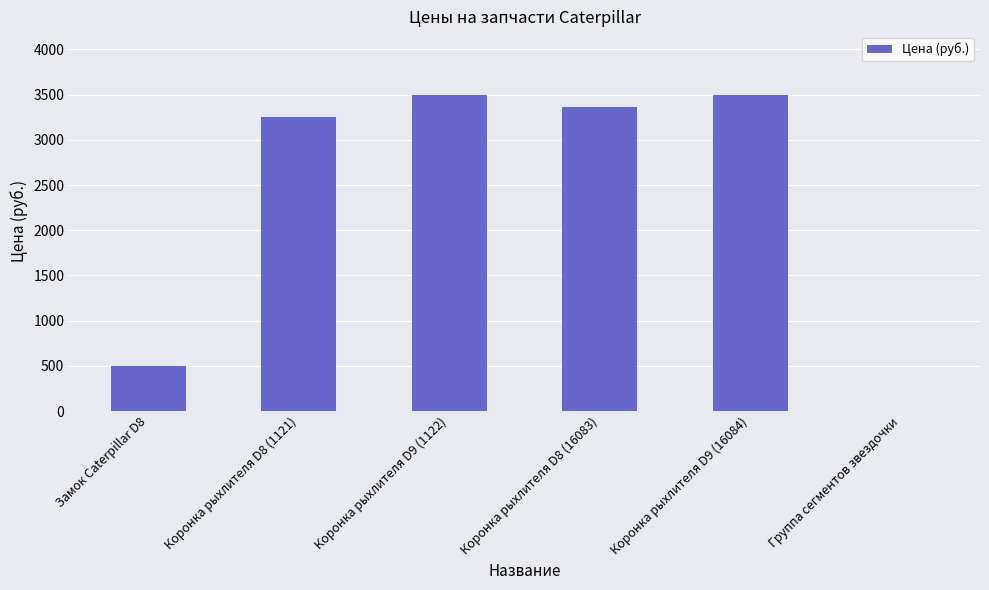

How many values are above zero?

5